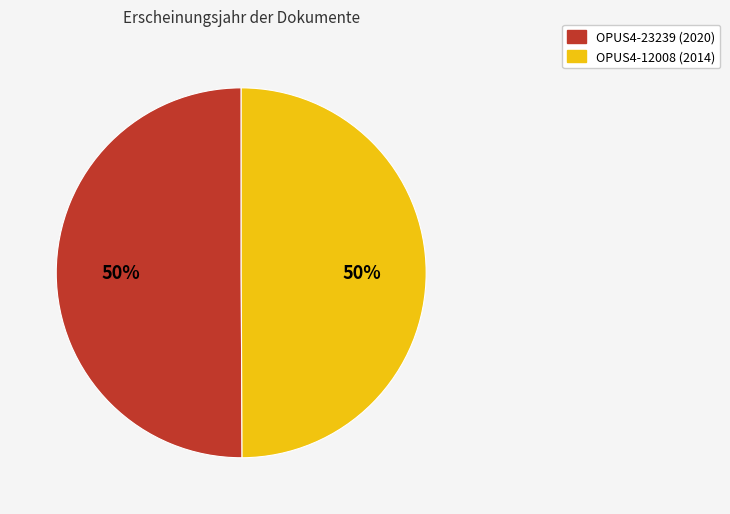

To the nearest percent, what is the combined percentage of OPUS4-12008 and OPUS4-23239?

100%